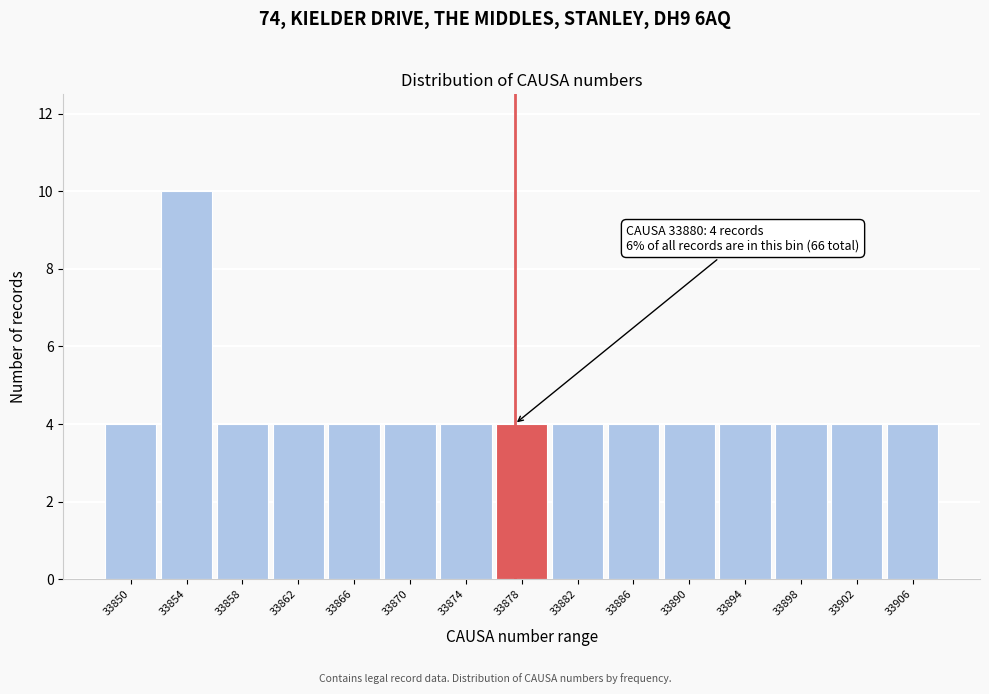

Reading left to right, list all the values displayed in this chart.

33850=4	33854=10	33858=4	33862=4	33866=4	33870=4	33874=4	33878=4	33882=4	33886=4	33890=4	33894=4	33898=4	33902=4	33906=4